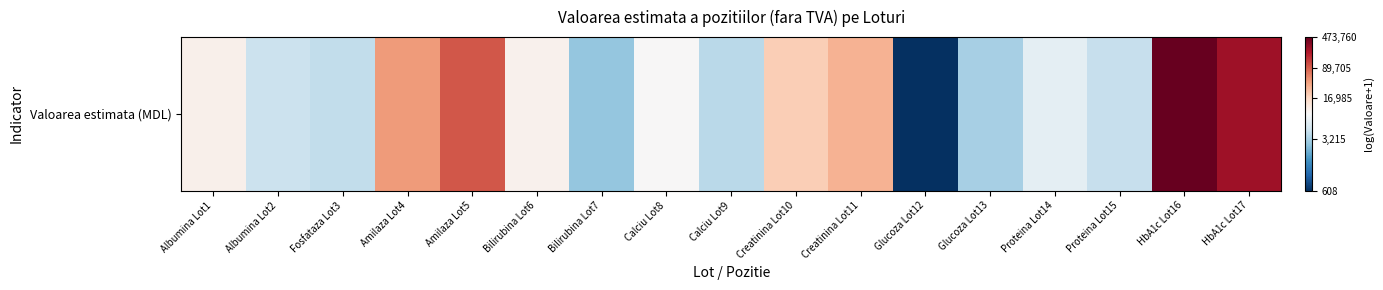

What is the greatest value displayed?

13.1